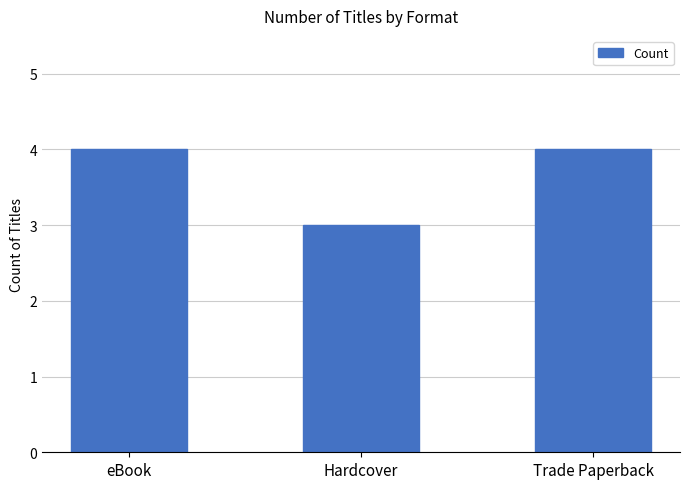

Reading left to right, extract all data points from this chart.

eBook=4	Hardcover=3	Trade Paperback=4